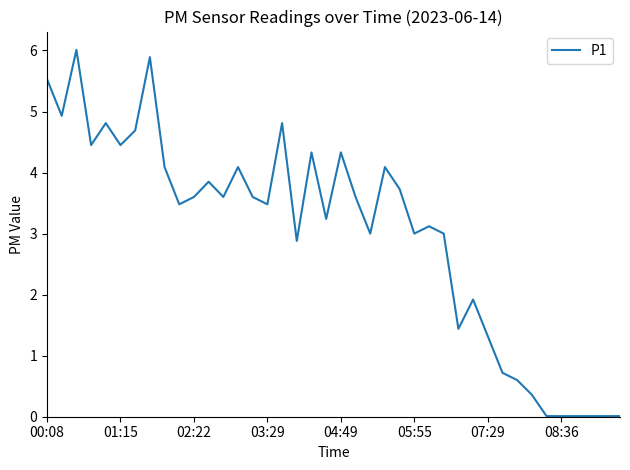

What is the difference between the maximum and minimum values?

6.0